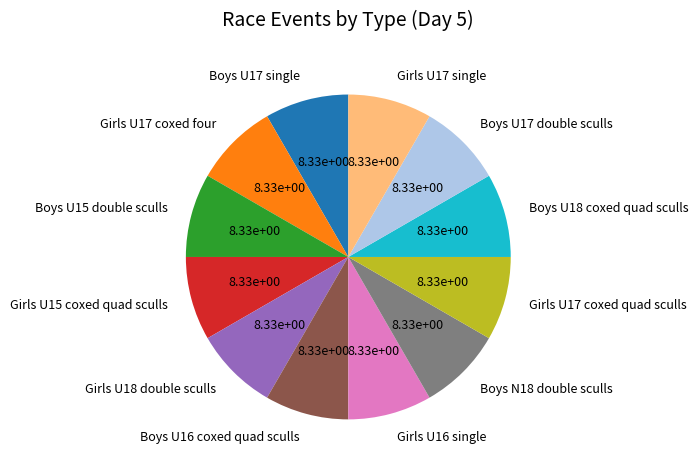

Is it true that Girls U15 coxed quad sculls is 8% of the pie?

True